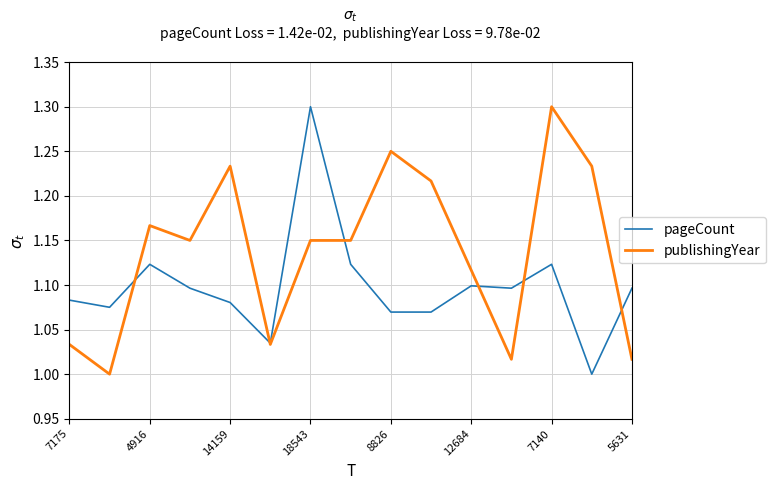

Count the number of categories in the chart.

15